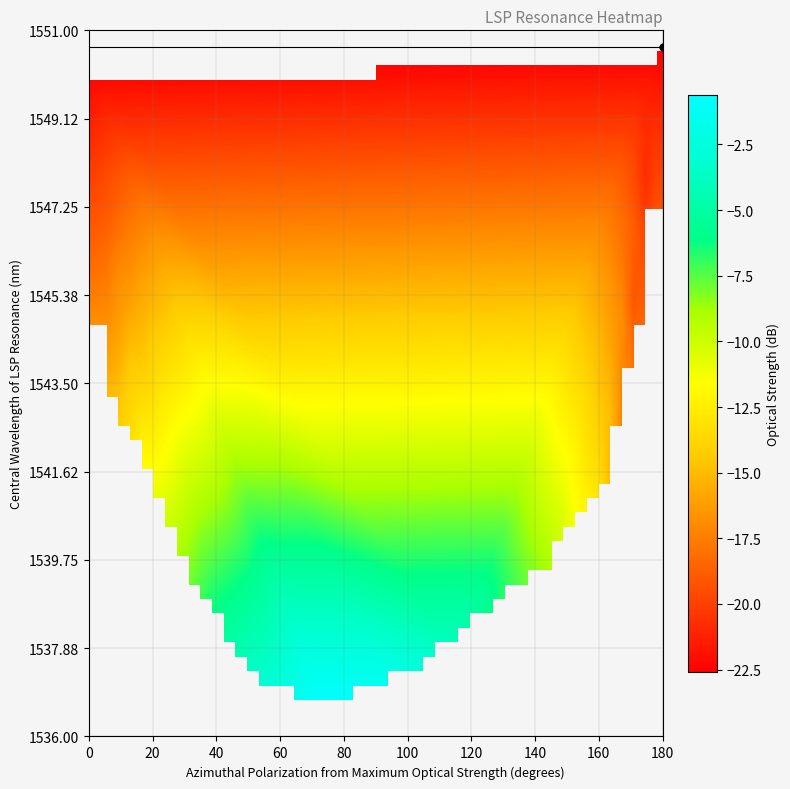

Reading left to right, list all the values displayed in this chart.

polarization: polarization=0.0	central_wavelength=0.5	optical_strength=1.2	error_polarisation=2.2	error_wavelength=3.3	error_optical_strength=5.4	6=6.5	7=9.5	8=12.6	9=17.6	10=22.7	11=32.8	12=42.8	13=52.9	14=63.0	15=73.1	16=83.2	17=93.2	18=103.3	19=113.4	20=123.5	21=133.6	22=143.6	23=153.7	24=158.0	25=163.8	26=168.8	27=173.9	28=176.9	29=178.0	30=179.1	31=180.0
central_wavelength: polarization=1550.0	central_wavelength=1548.2	optical_strength=1546.9	error_polarisation=1545.6	error_wavelength=1544.7	error_optical_strength=1543.9	6=1543.2	7=1542.7	8=1542.3	9=1541.7	10=1540.3	11=1539.3	12=1537.9	13=1537.0	14=1536.8	15=1536.8	16=1536.7	17=1537.0	18=1537.4	19=1537.9	20=1538.8	21=1539.2	22=1539.5	23=1540.6	24=1541.0	25=1541.4	26=1542.5	27=1544.7	28=1547.1	29=1548.8	30=1549.7	31=1550.7
optical_strength: polarization=-22.2	central_wavelength=-20.2	optical_strength=-19.0	error_polarisation=-17.8	error_wavelength=-16.8	error_optical_strength=-15.9	6=-15.0	7=-14.2	8=-13.4	9=-11.6	10=-10.0	11=-8.0	12=-5.1	13=-3.2	14=-1.8	15=-0.6	16=-0.8	17=-1.3	18=-2.9	19=-3.9	20=-5.3	21=-7.3	22=-9.0	23=-11.4	24=-13.0	25=-14.9	26=-17.3	27=-18.3	28=-19.3	29=-20.5	30=-21.4	31=-22.6
error_polarisation: polarization=0.1	central_wavelength=0.1	optical_strength=0.1	error_polarisation=0.1	error_wavelength=0.1	error_optical_strength=0.1	6=0.1	7=0.1	8=0.1	9=0.1	10=0.1	11=0.1	12=0.1	13=0.1	14=0.1	15=0.1	16=0.1	17=0.1	18=0.1	19=0.1	20=0.1	21=0.1	22=0.1	23=0.1	24=0.1	25=0.1	26=0.1	27=0.1	28=0.1	29=0.1	30=0.1	31=0.1
error_wavelength: polarization=0.2	central_wavelength=0.2	optical_strength=0.2	error_polarisation=0.2	error_wavelength=0.2	error_optical_strength=0.2	6=0.2	7=0.2	8=0.2	9=0.2	10=0.2	11=0.2	12=0.2	13=0.2	14=0.2	15=0.2	16=0.2	17=0.2	18=0.2	19=0.2	20=0.2	21=0.2	22=0.2	23=0.2	24=0.2	25=0.2	26=0.2	27=0.2	28=0.2	29=0.2	30=0.2	31=0.2
error_optical_strength: polarization=0.5	central_wavelength=0.5	optical_strength=0.5	error_polarisation=0.5	error_wavelength=0.5	error_optical_strength=0.5	6=0.5	7=0.5	8=0.5	9=0.5	10=0.5	11=0.5	12=0.5	13=0.5	14=0.5	15=0.5	16=0.5	17=0.5	18=0.5	19=0.5	20=0.5	21=0.5	22=0.5	23=0.5	24=0.5	25=0.5	26=0.5	27=0.5	28=0.5	29=0.5	30=0.5	31=0.5